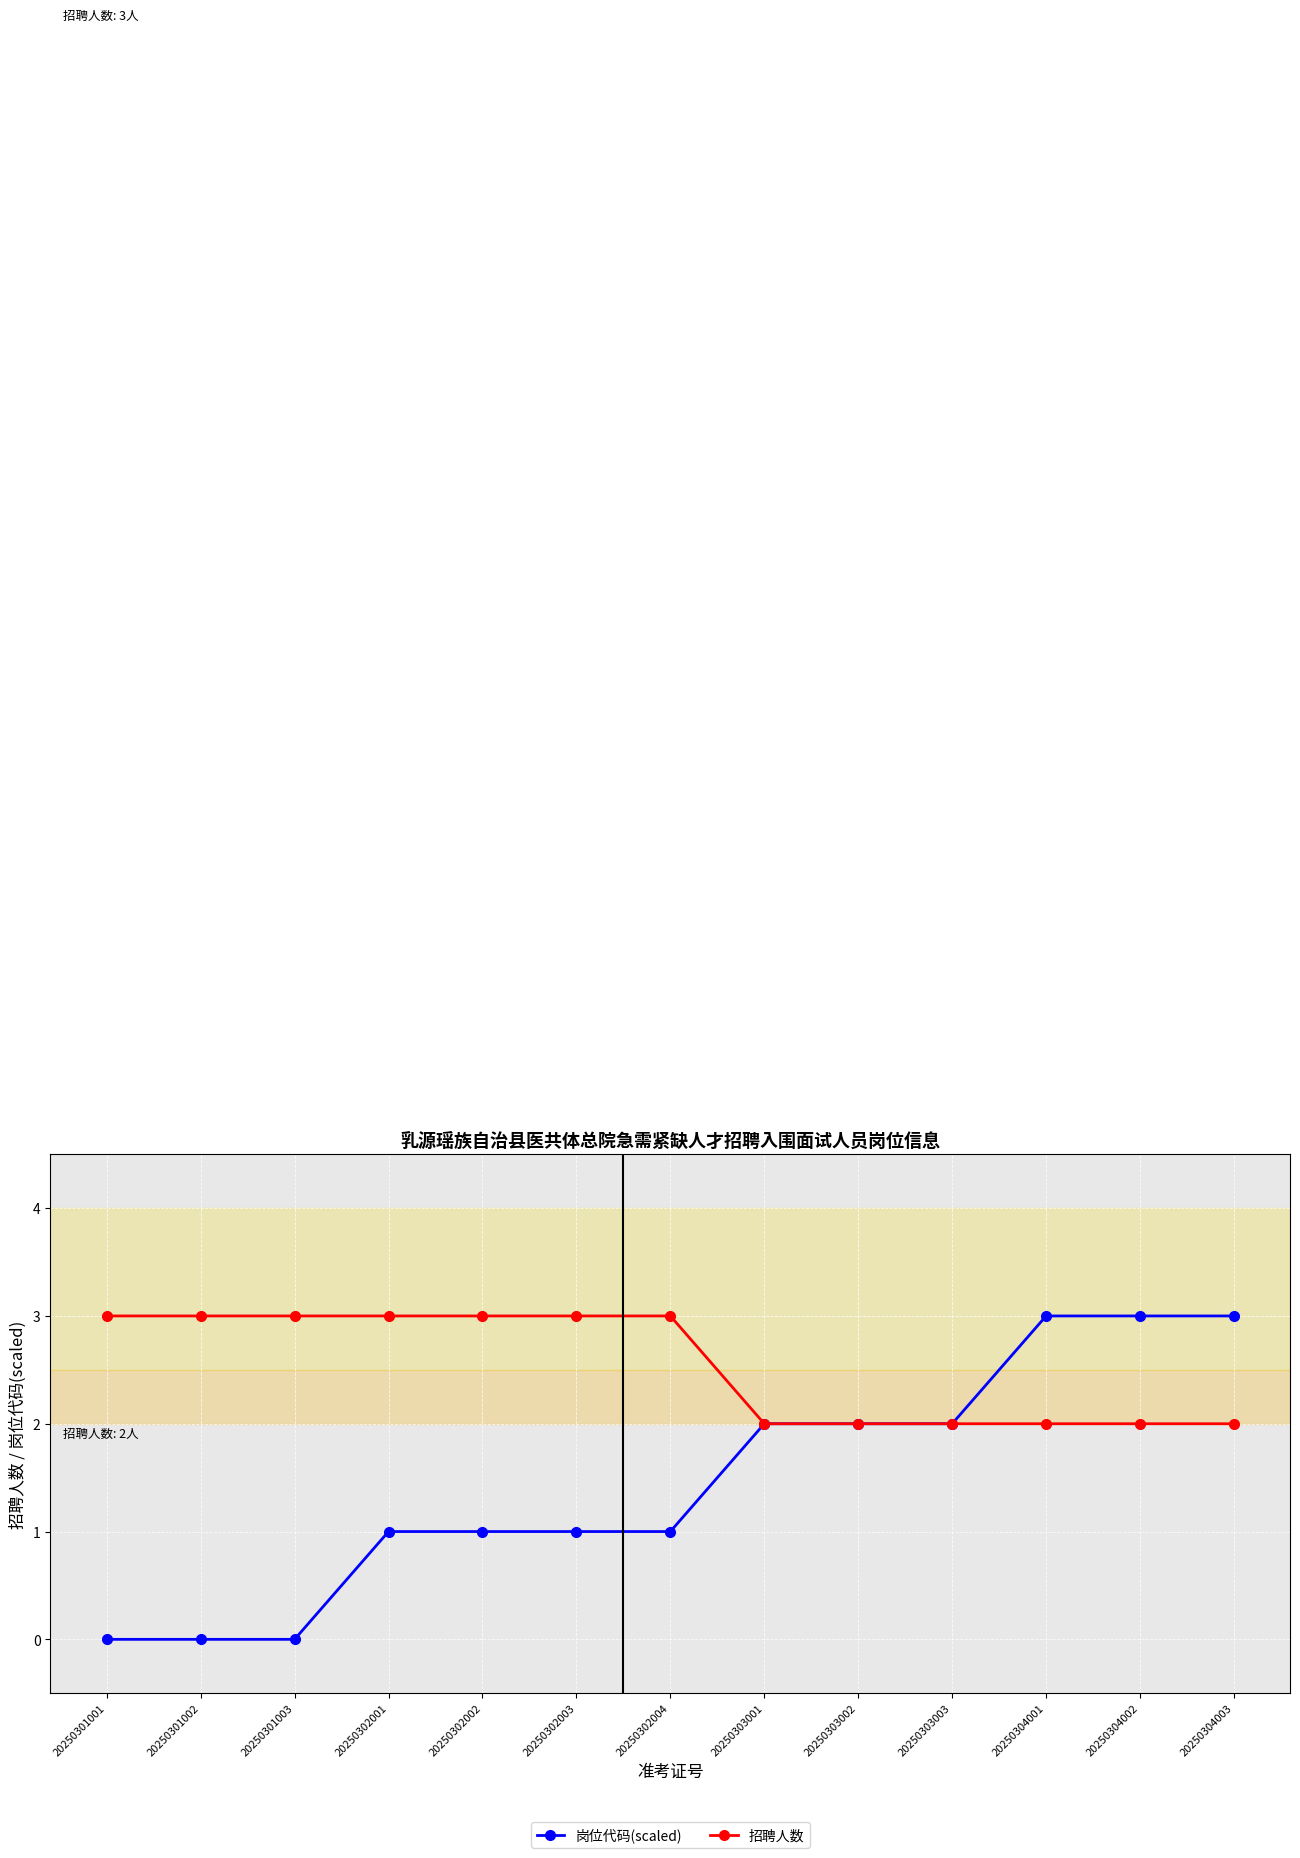

True or false: 招聘人数 has a value of 4 at 20250302002.

False